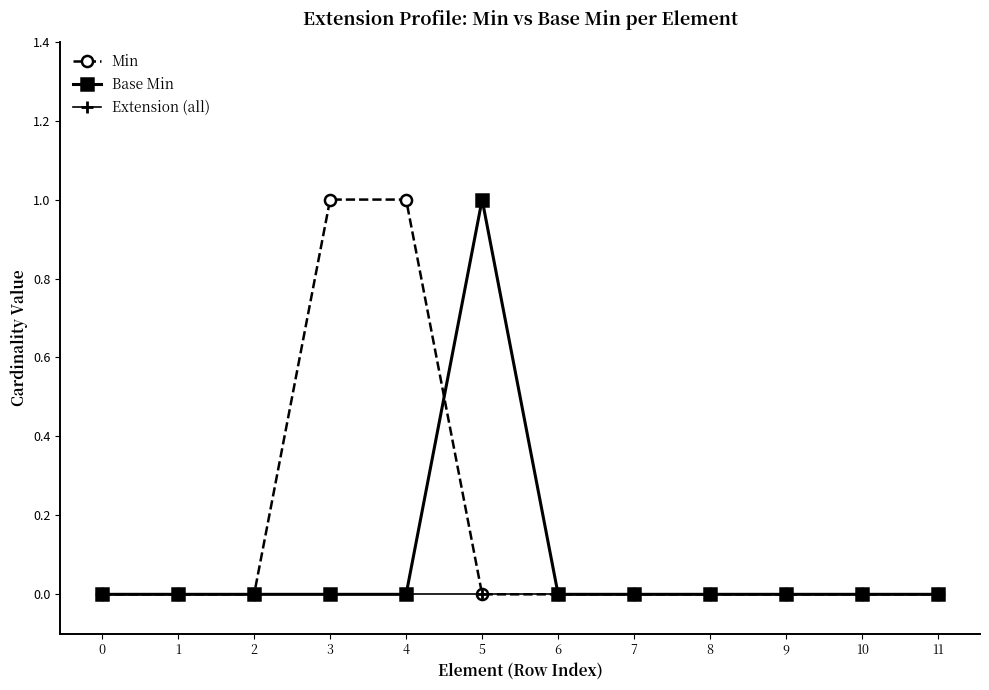

What is the sum of all Min values?

2